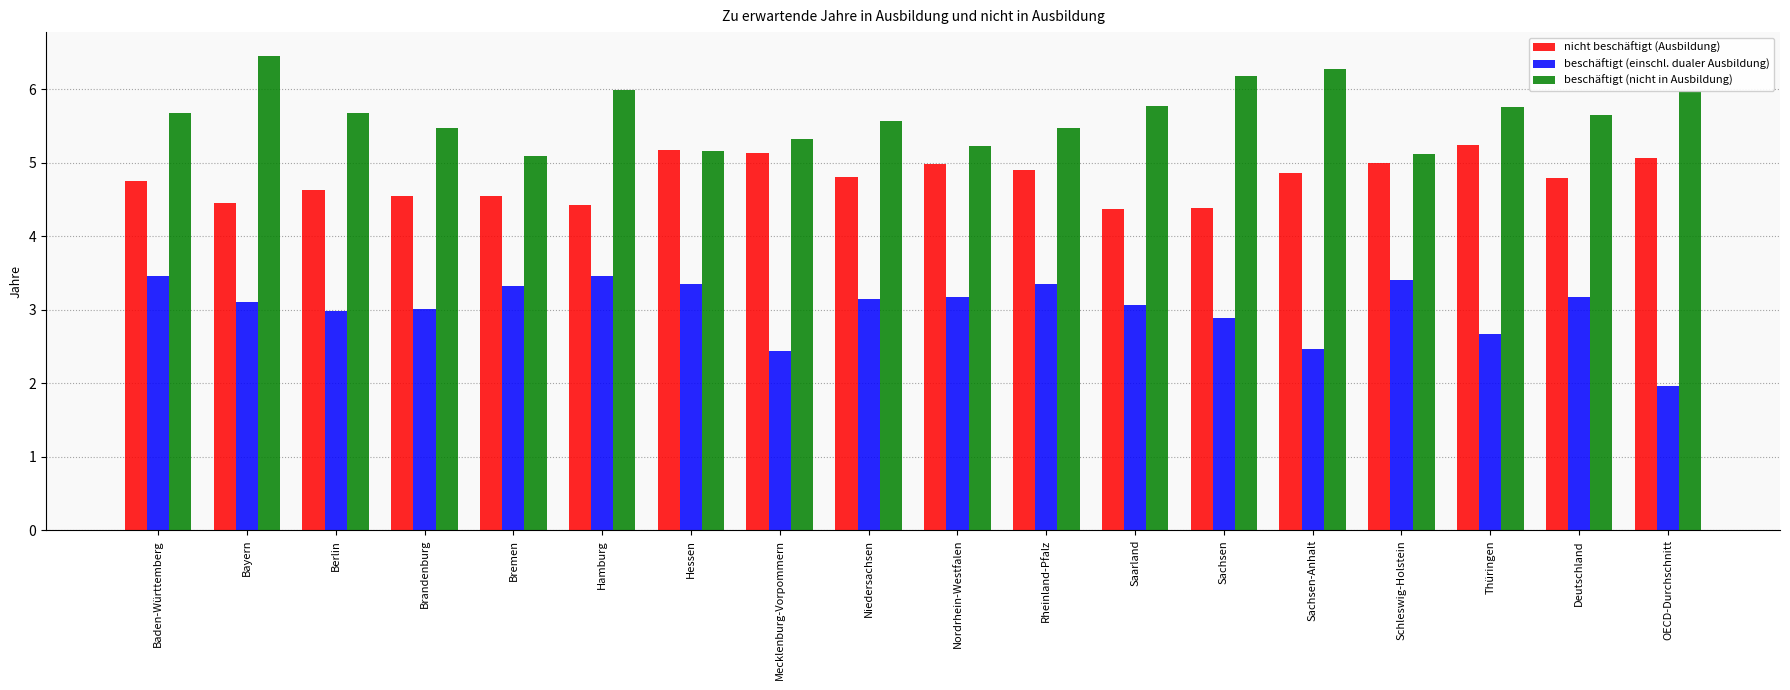

What is the difference between the maximum and second lowest values in the nicht beschäftigt (Ausbildung) series?

0.9